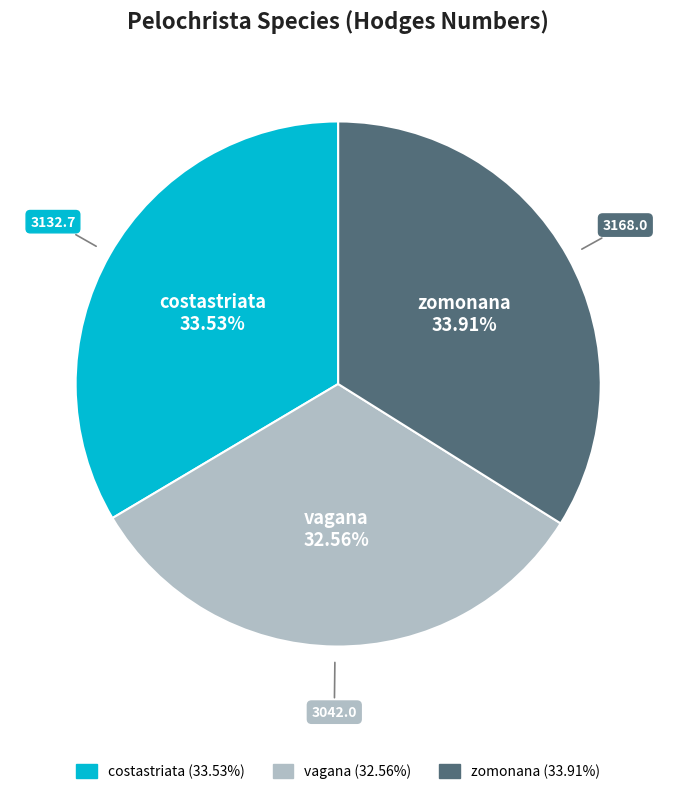

Combined, what portion of the pie is zomonana and vagana?

66.5%